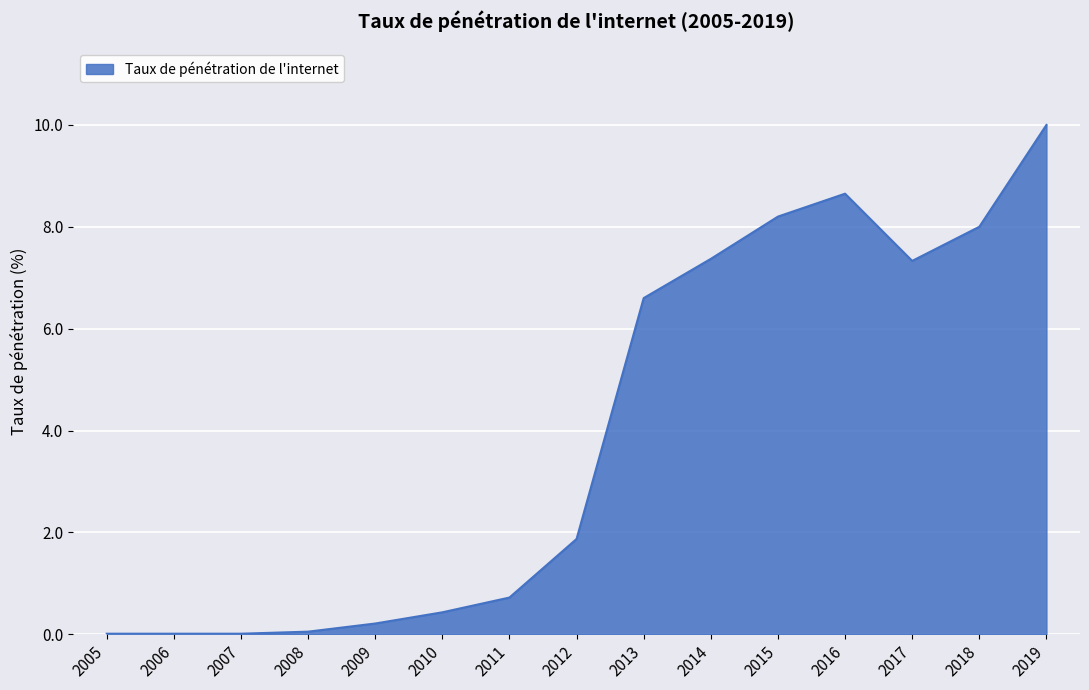

Which label corresponds to the largest value in the chart?

2019